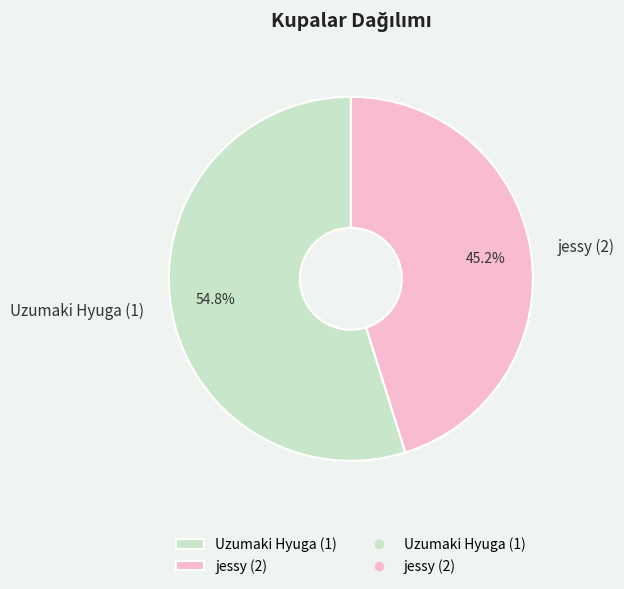

Is jessy (2) the majority of the pie?

No